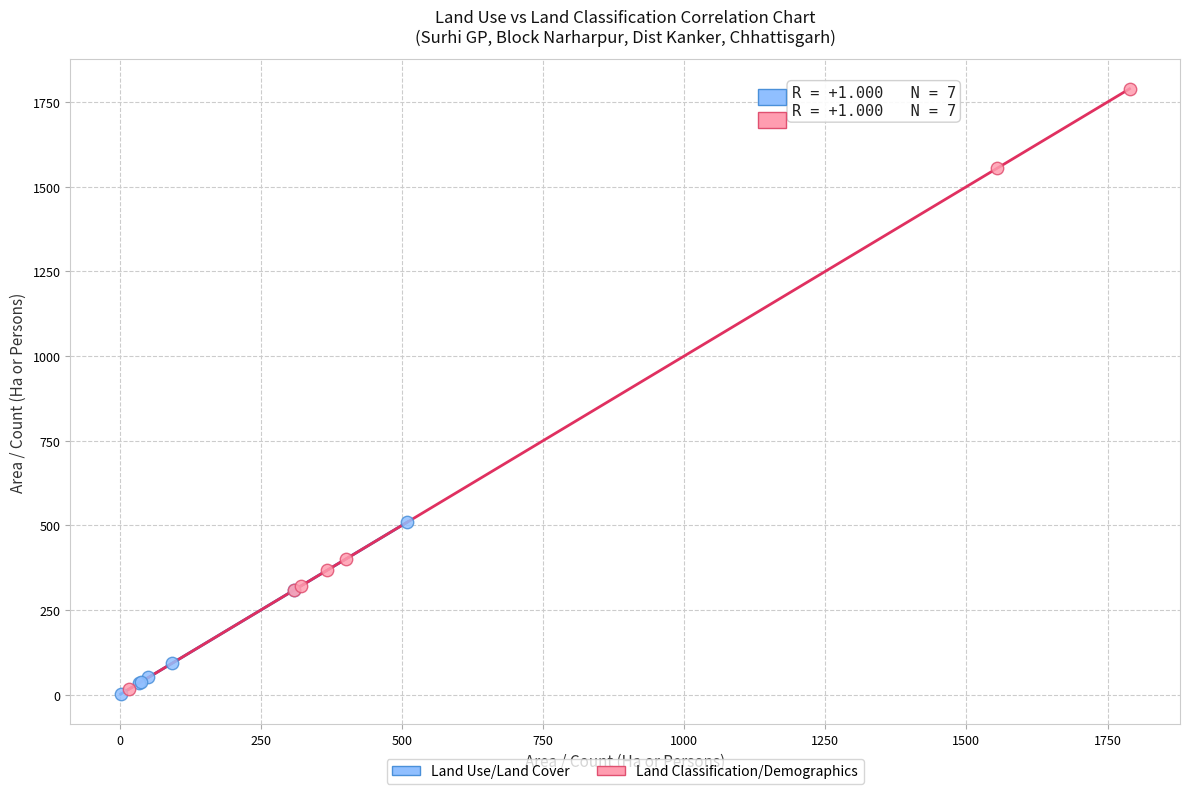

Which series has the largest Y range (max minus min)?

Land Classification/Demographics